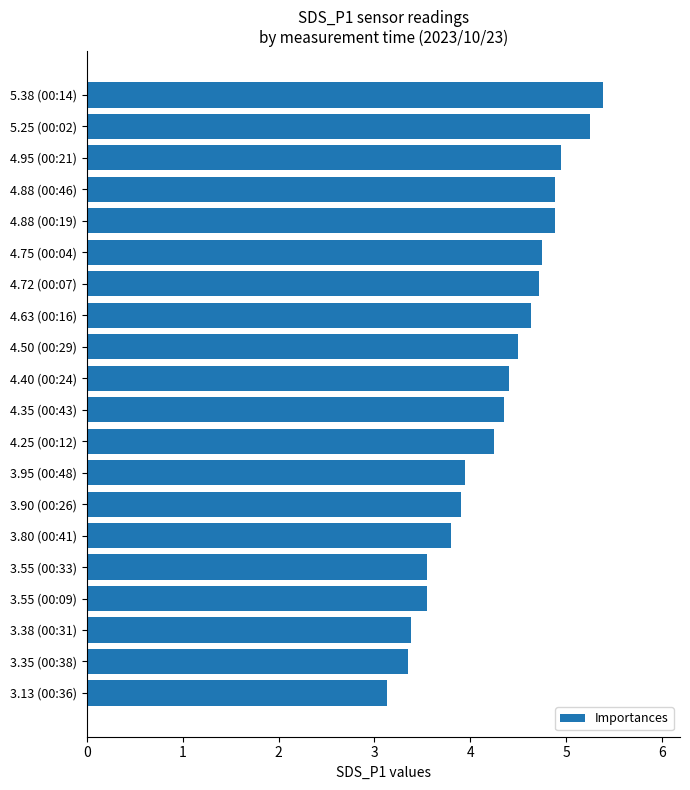

True or false: the data shows 3.5 at 3.55 (00:33).

True